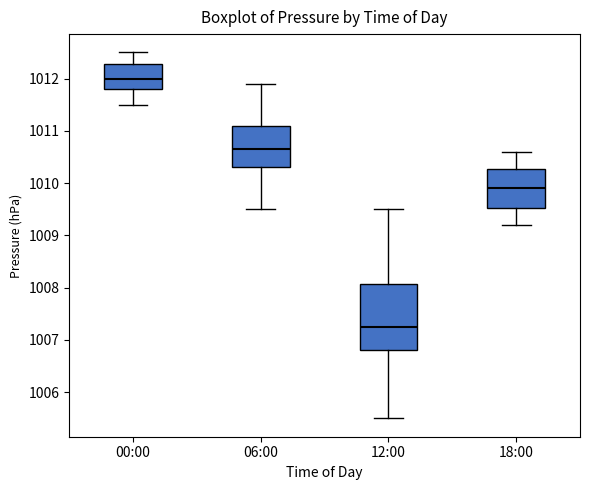

Where is the upper edge of the box for 18:00 on the y-axis? The values are not printed on the chart, so give them approximately, as read against the axis.

1010.3